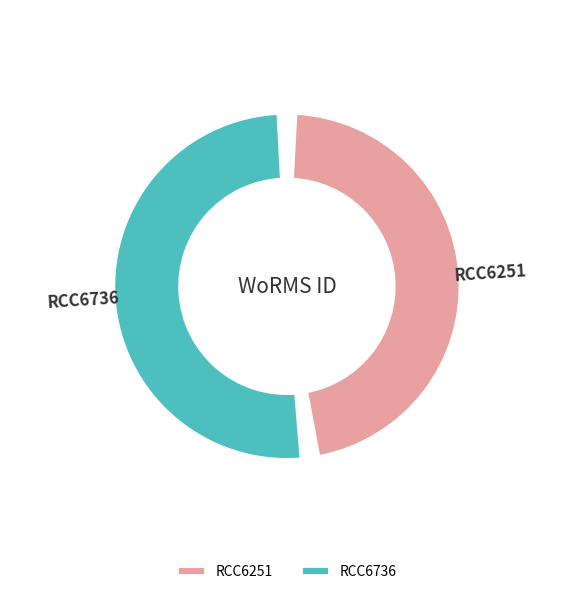

What is the total percentage of RCC6251 and RCC6736?

100.0%